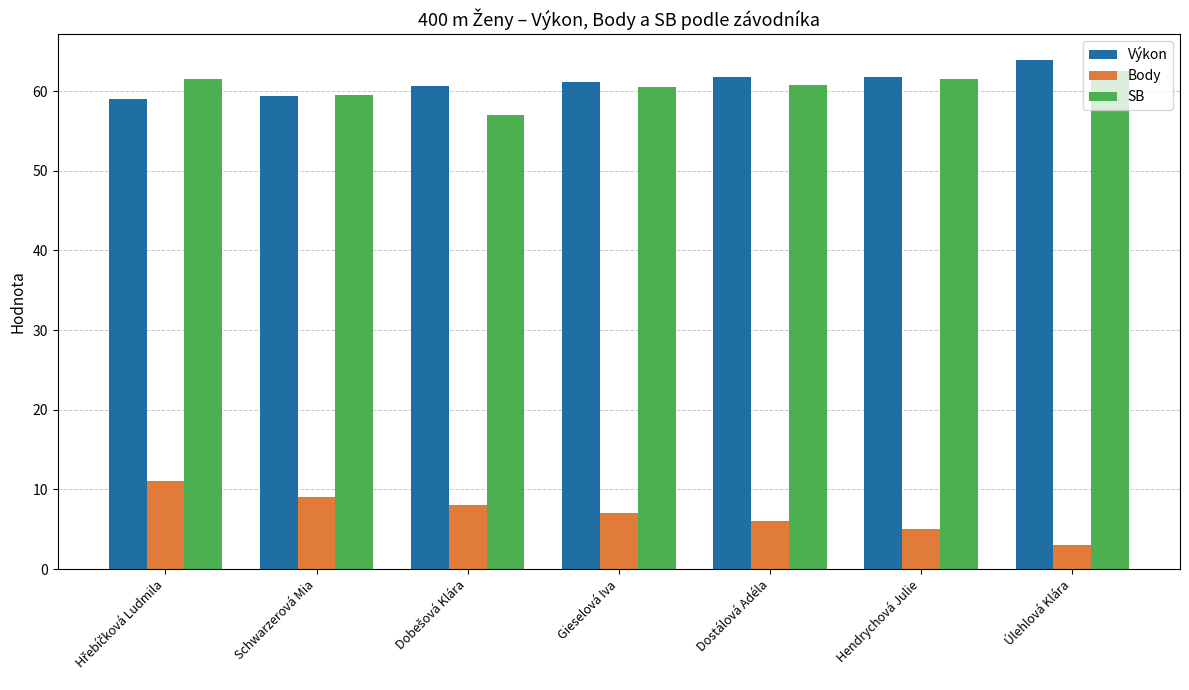

What is the difference between the highest and lowest values at Hendrychová Julie?

56.8